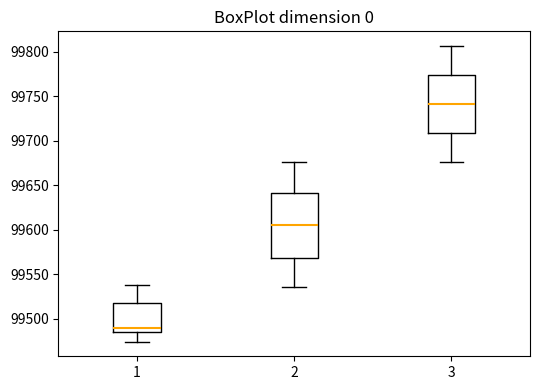

Where does the lower whisker of the box at x = 2 end on the y-axis? The values are not printed on the chart, so give them approximately, as read against the axis.

99535